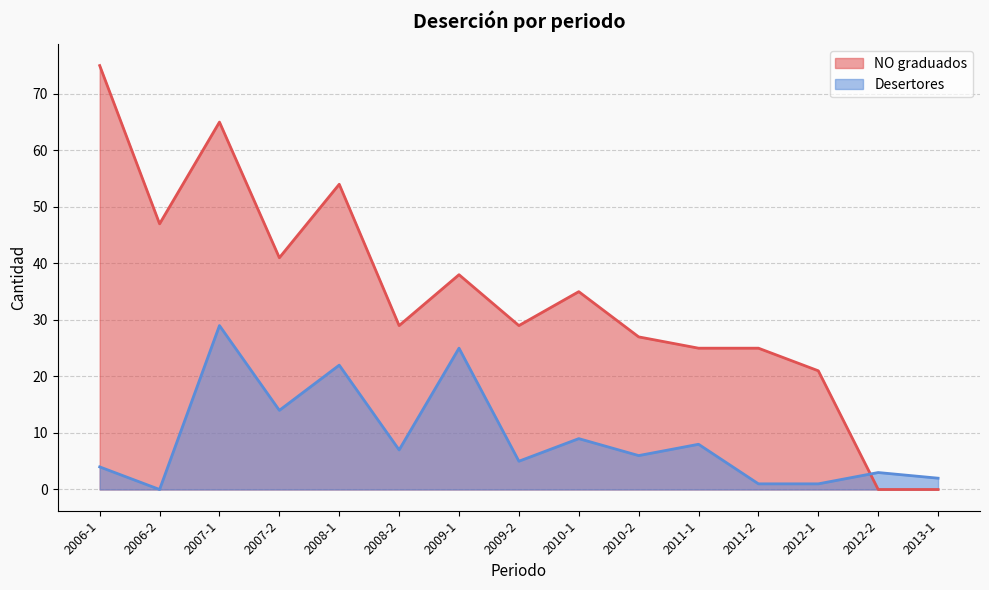

Rank the series by their maximum value, from lowest to highest.

Desertores, NO graduados